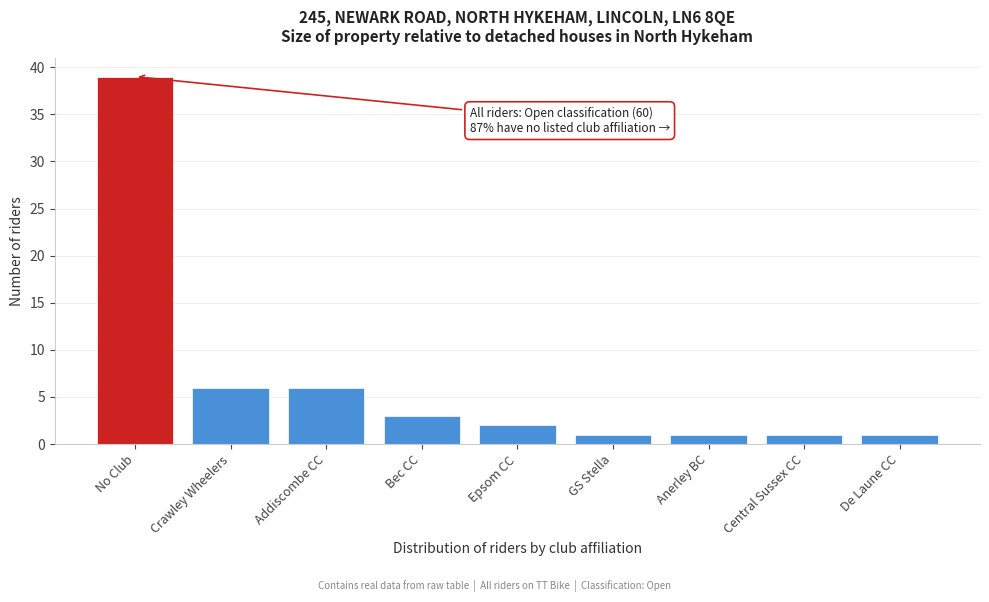

Reading left to right, extract all data points from this chart.

39	6	6	3	2	1	1	1	1